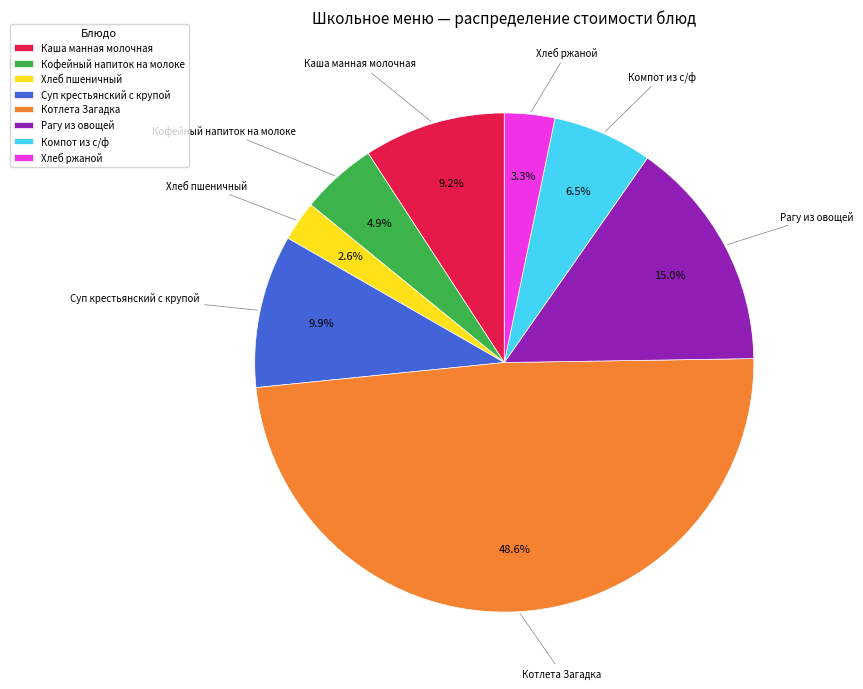

Rank the categories by value from highest to lowest.

Котлета Загадка, Рагу из овощей, Суп крестьянский с крупой, Каша манная молочная, Компот из с/ф, Кофейный напиток на молоке, Хлеб ржаной, Хлеб пшеничный